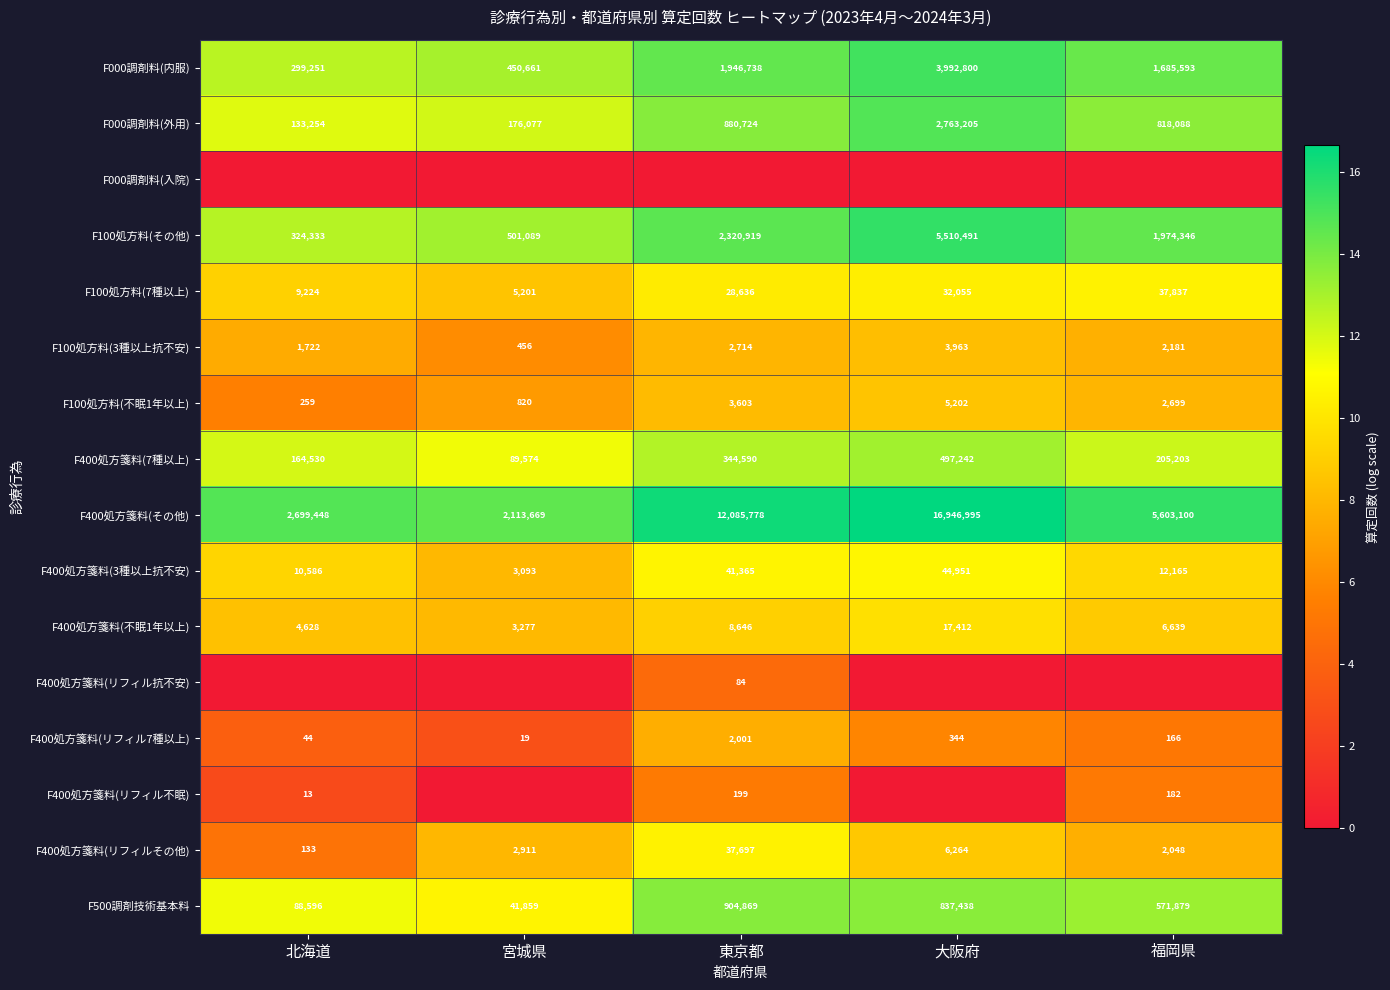

How many values in the F400処方箋料(その他) series are below 5603100?

2